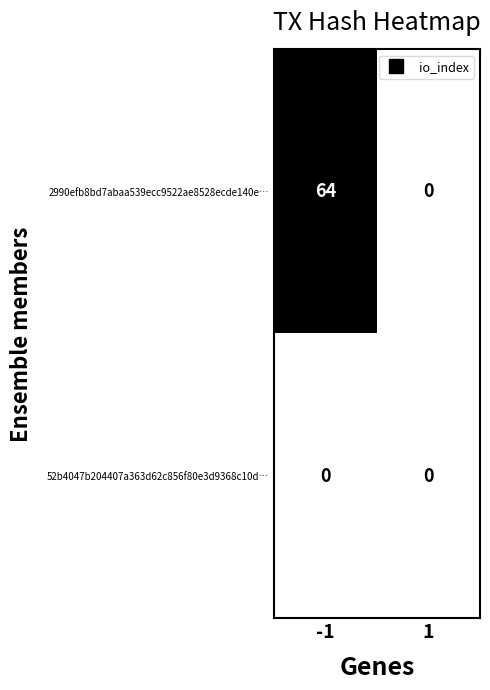

At how many categories does at least one series exceed 19?

1